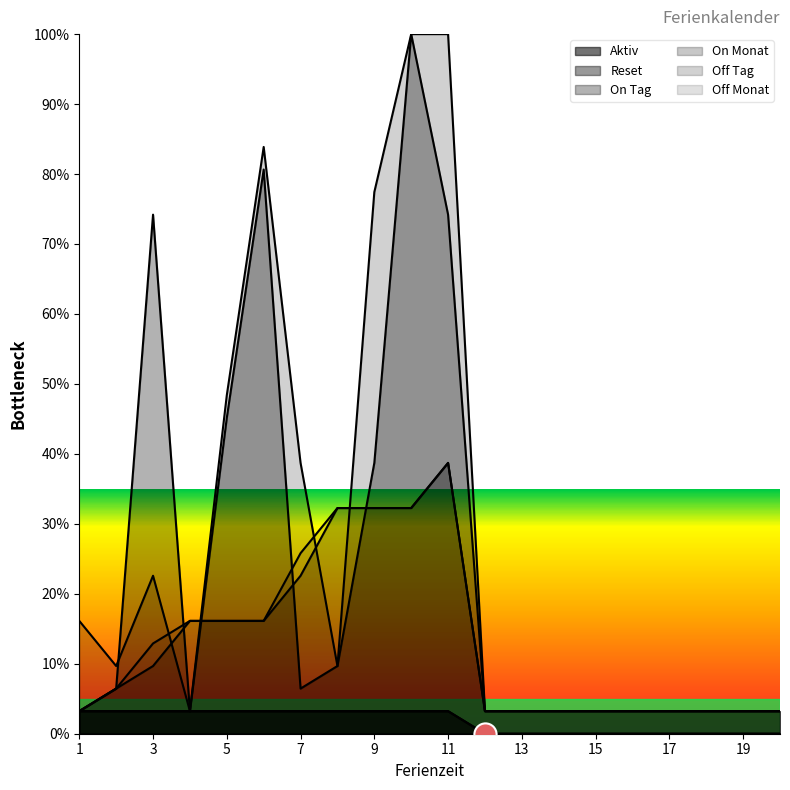

How many values in the Reset series exceed 3?

11